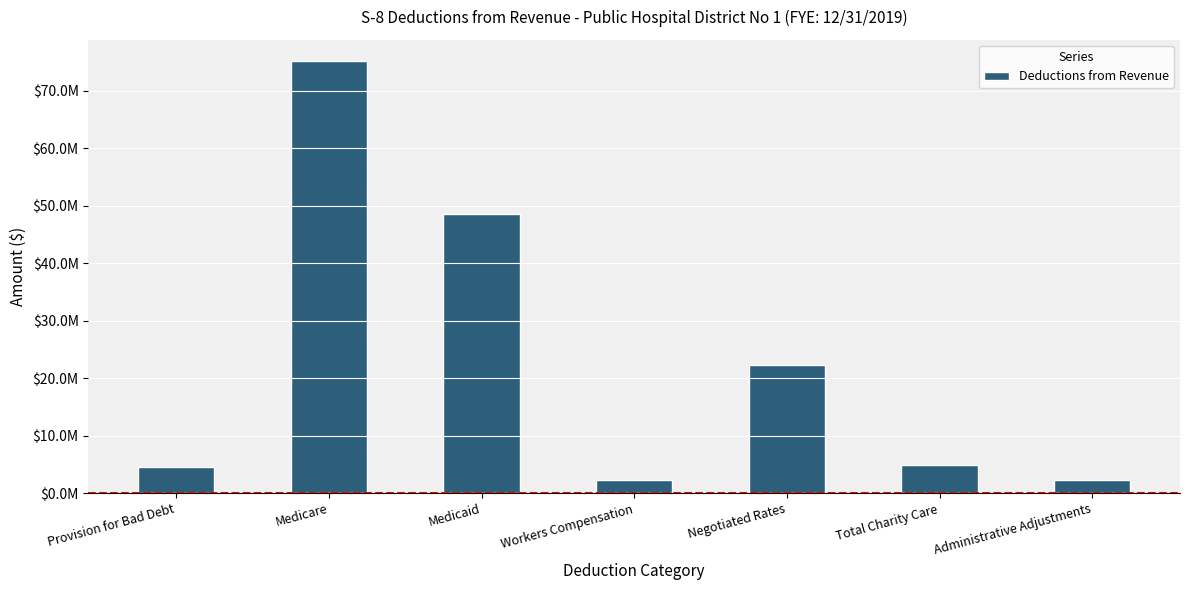

What is the sum of the values at Provision for Bad Debt and Workers Compensation?

6958381.2